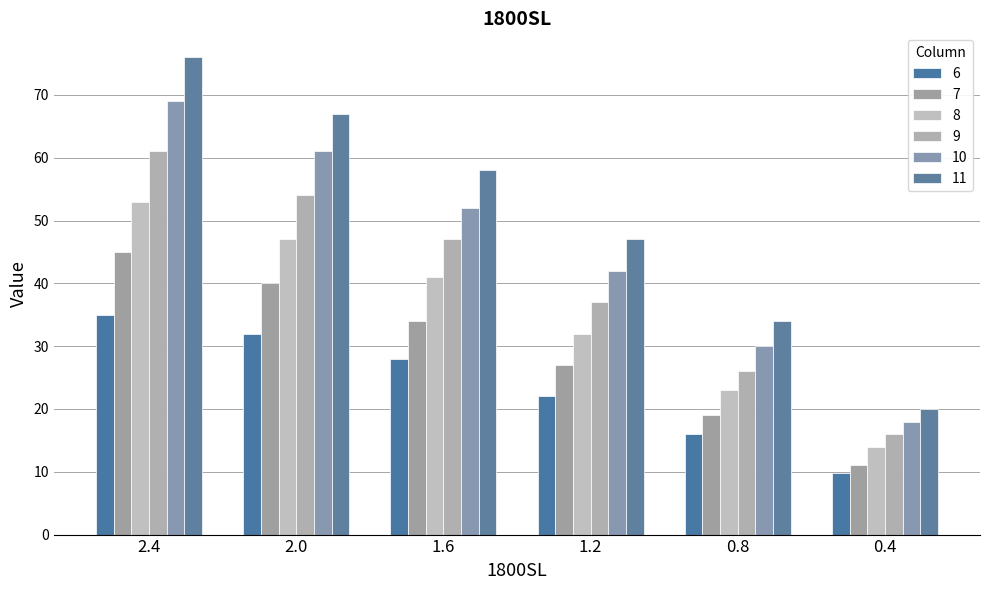

Which series has the largest range (max minus min)?

11